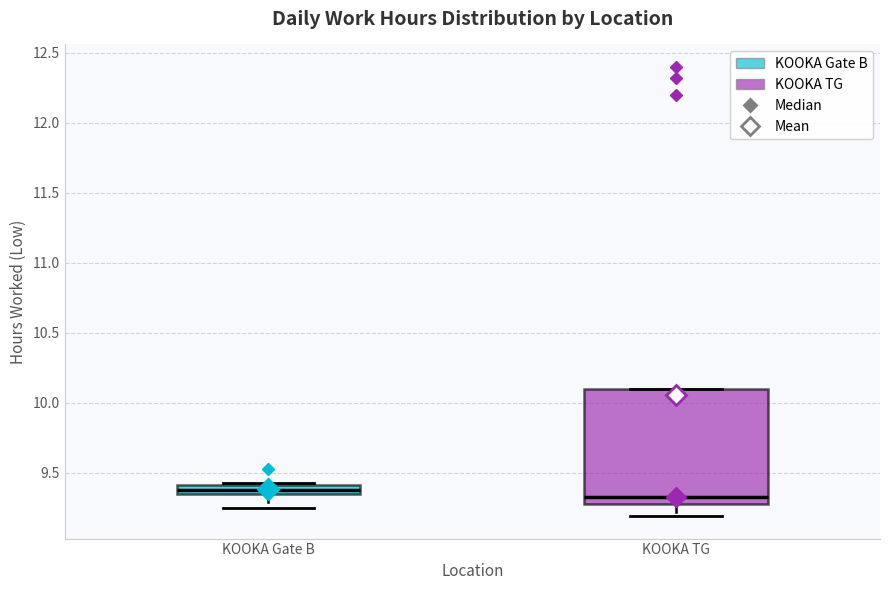

Where is the upper edge of the box for KOOKA TG on the y-axis? The values are not printed on the chart, so give them approximately, as read against the axis.

10.10